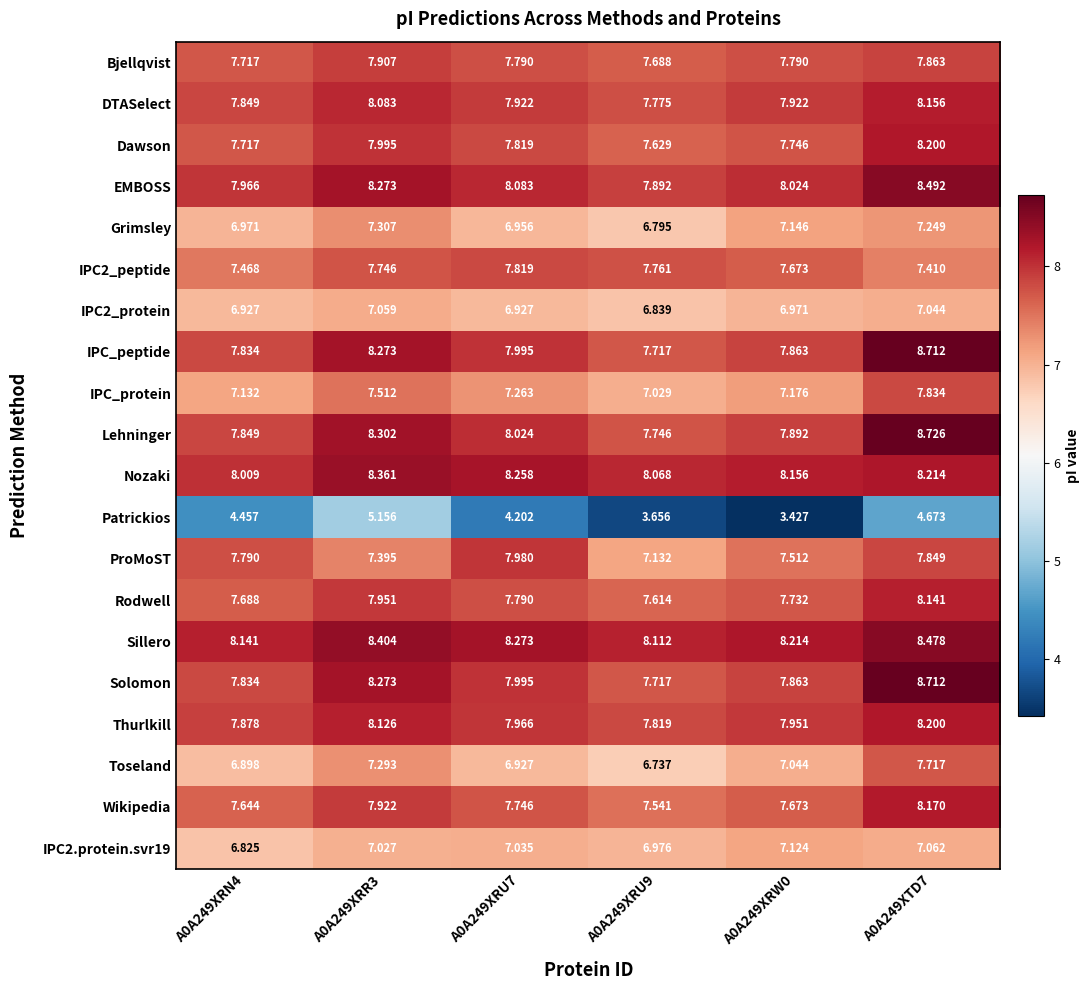

Which series has the widest spread of values?

Patrickios